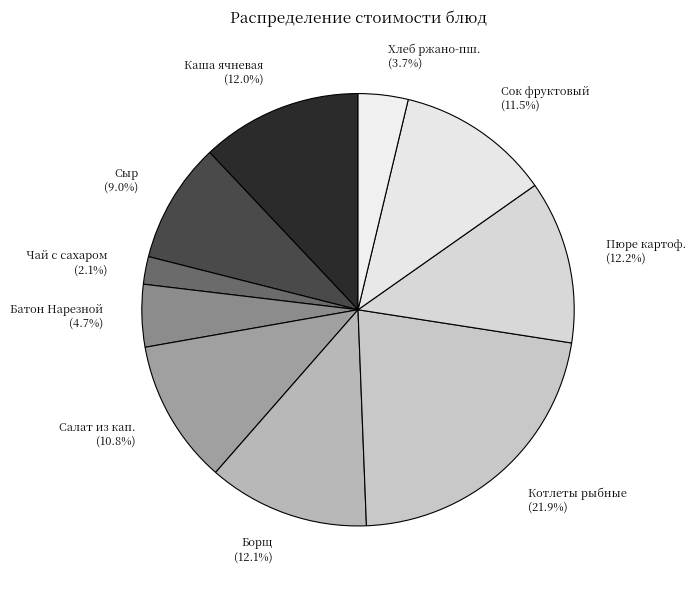

What percentage is NOT represented by Батон Нарезной?

95.3%